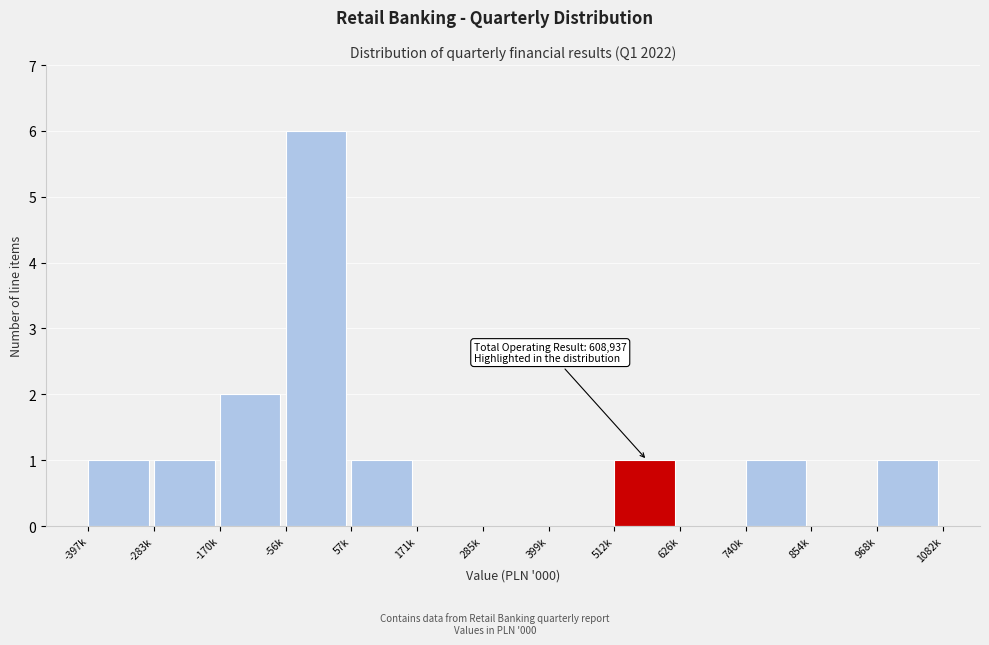

Reading left to right, extract all data points from this chart.

-397k=1	-283k=1	-170k=2	-56k=6	57k=1	171k=0	285k=0	399k=0	512k=1	626k=0	740k=1	854k=0	968k=1